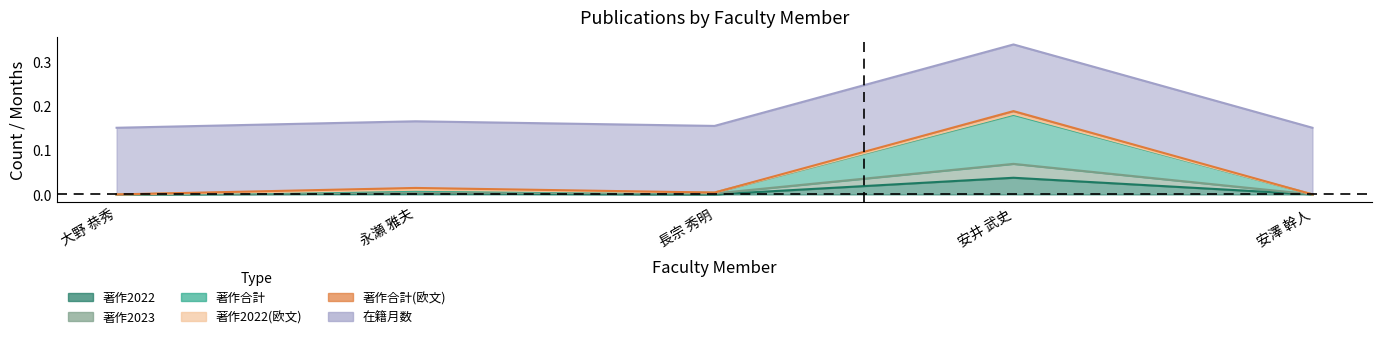

What position from the left is 永瀬 雅夫?

2